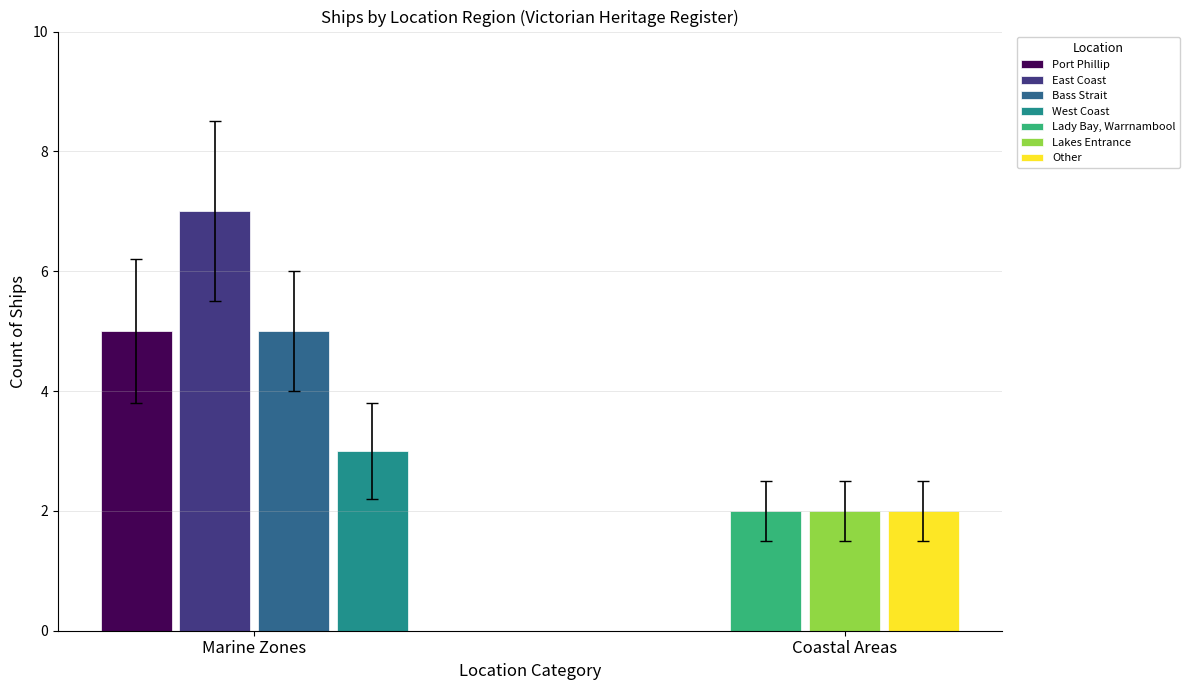

The value at Port Phillip is 5. True or false?

True